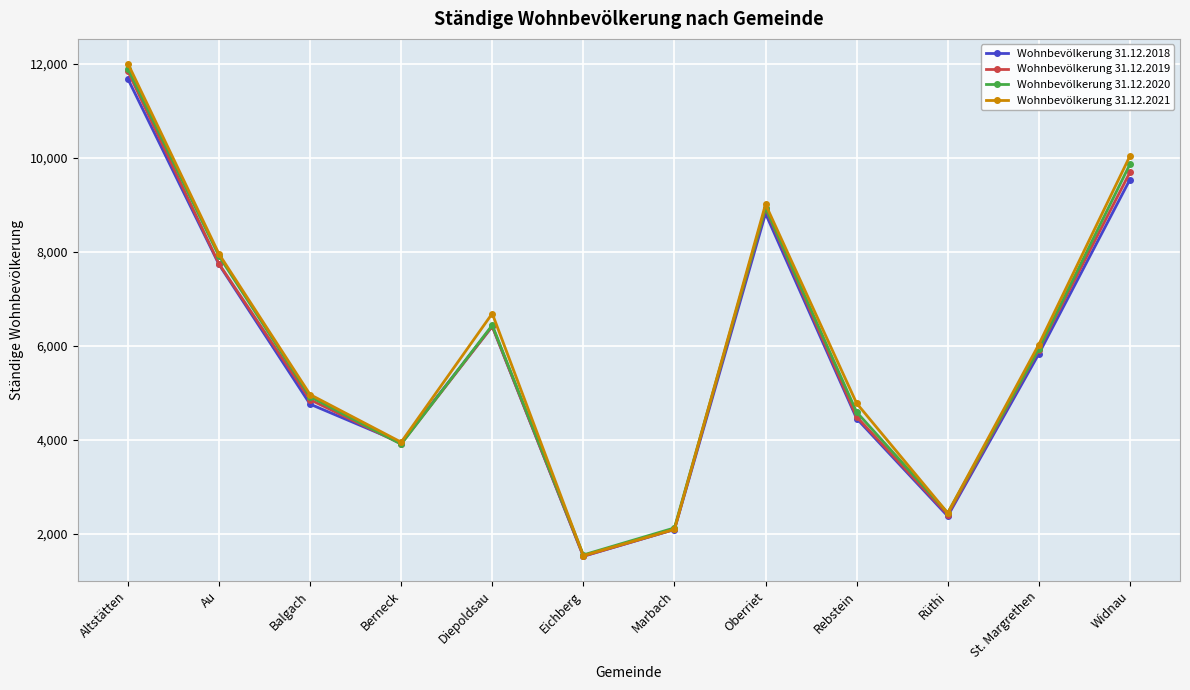

Which label corresponds to the largest value in the chart?

Altstätten